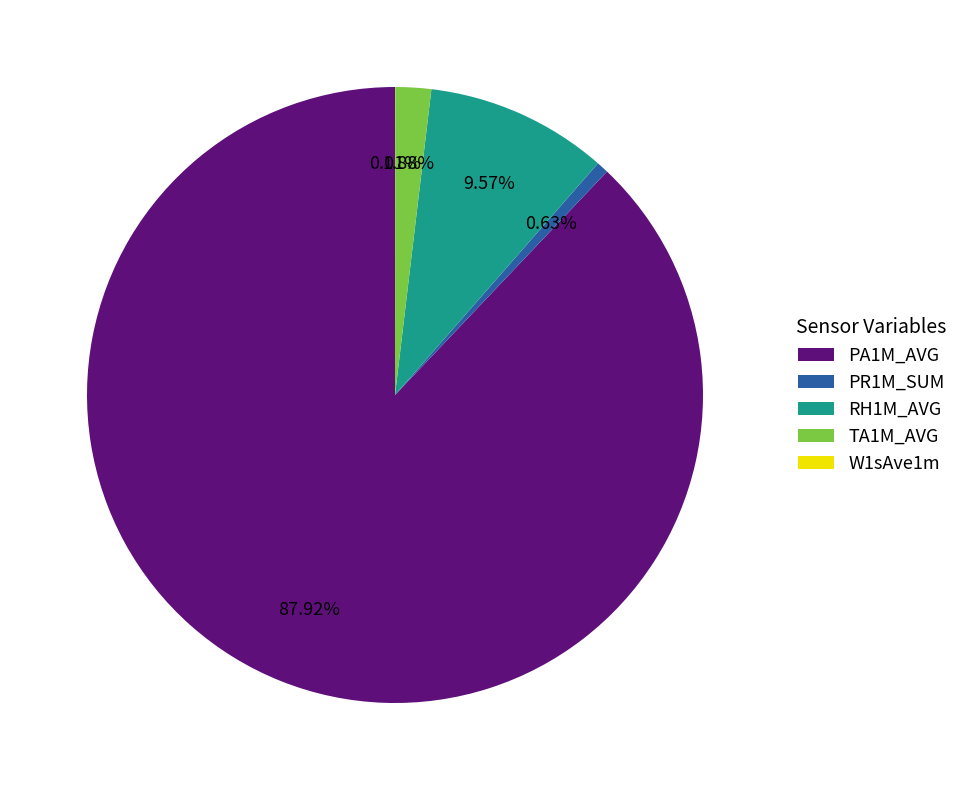

Which has a higher value, PA1M_AVG or TA1M_AVG?

PA1M_AVG